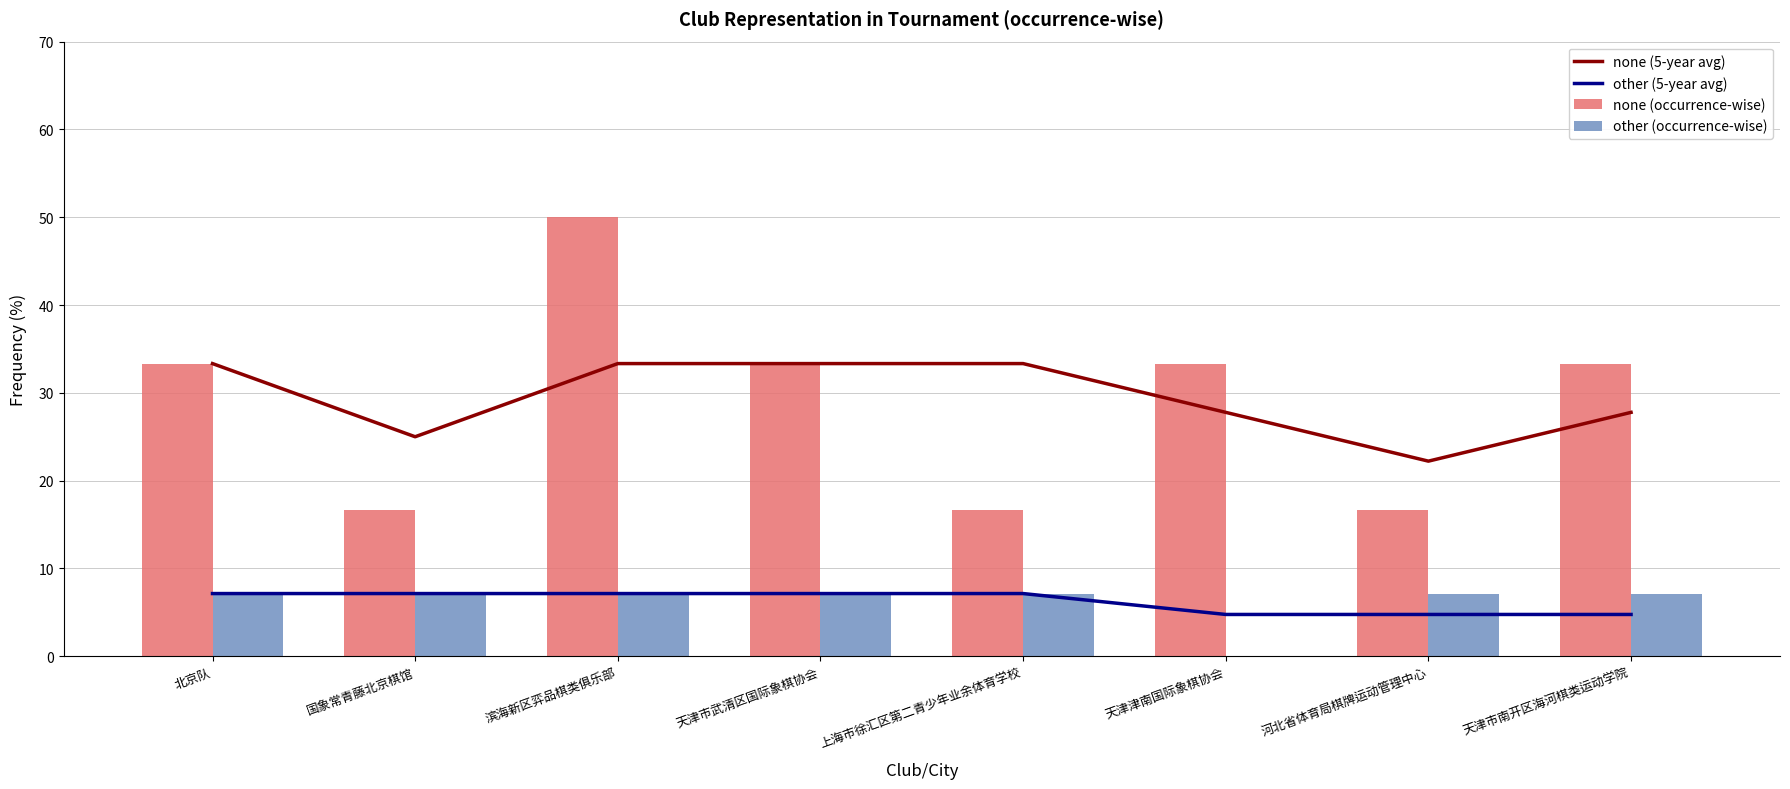

Are the bars grouped side by side (vs. stacked)?

Yes